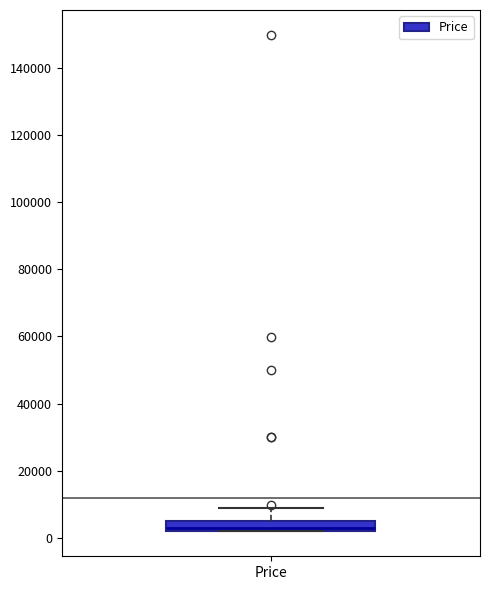

Read this box plot against the y-axis: the position of the median line, the range covered by the box, and the ends of both whiskers. The values are not printed on the chart, so give them approximately, as read against the axis.

median 2000 (just above the box's lower edge), box 2000 to 4000, whiskers 2000 to 8000